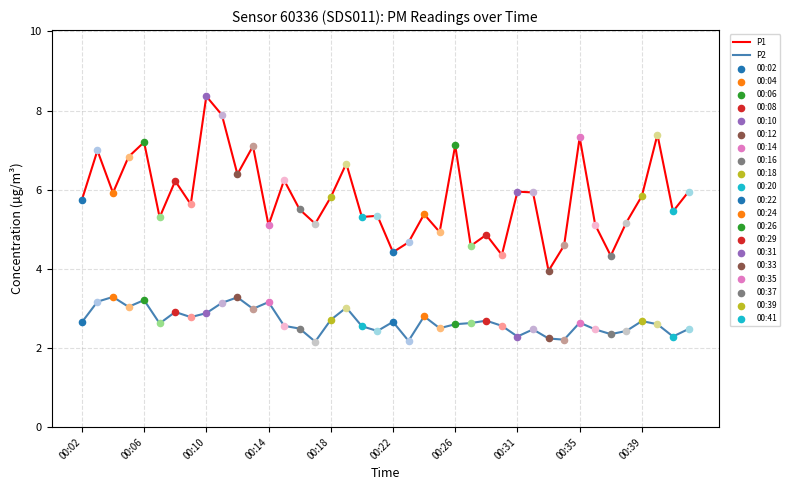

At how many categories does at least one series exceed 6?

13